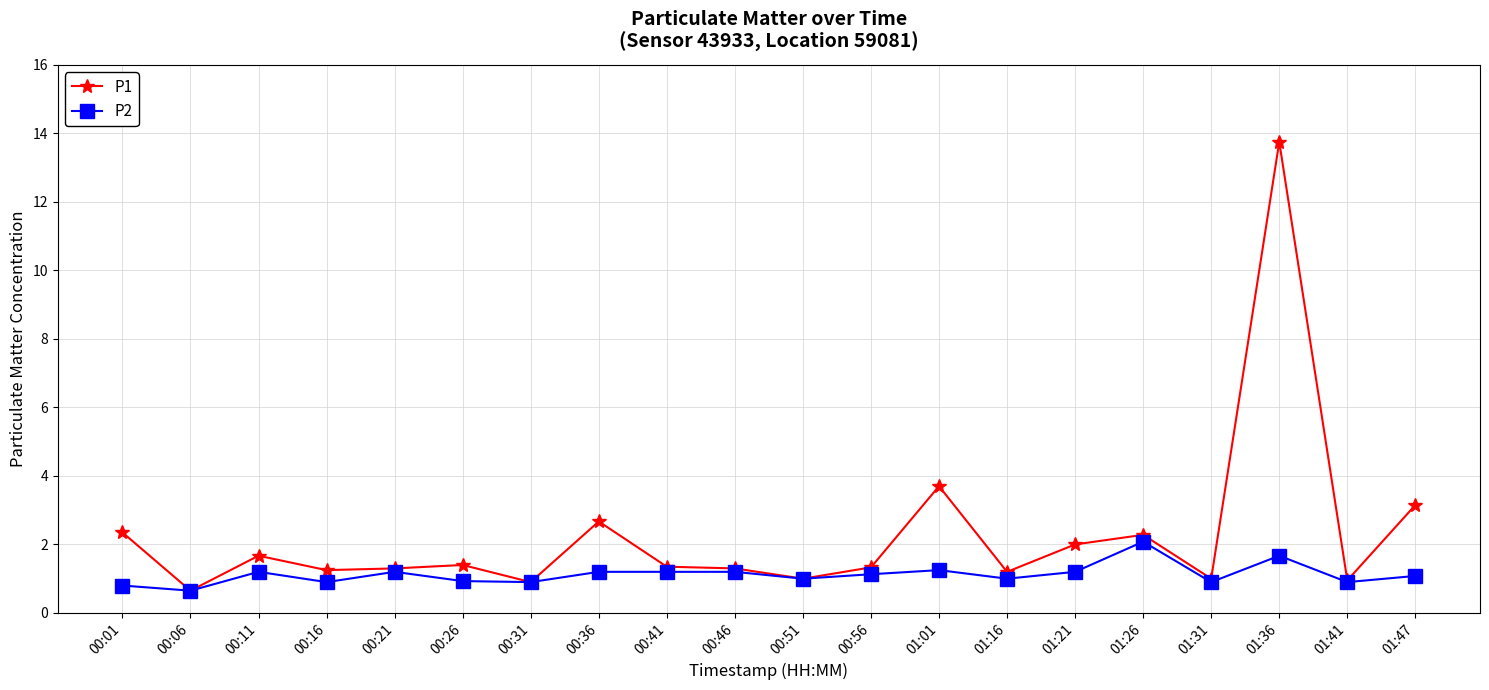

What is the difference between the second highest and second lowest values in the P2 series?

0.9